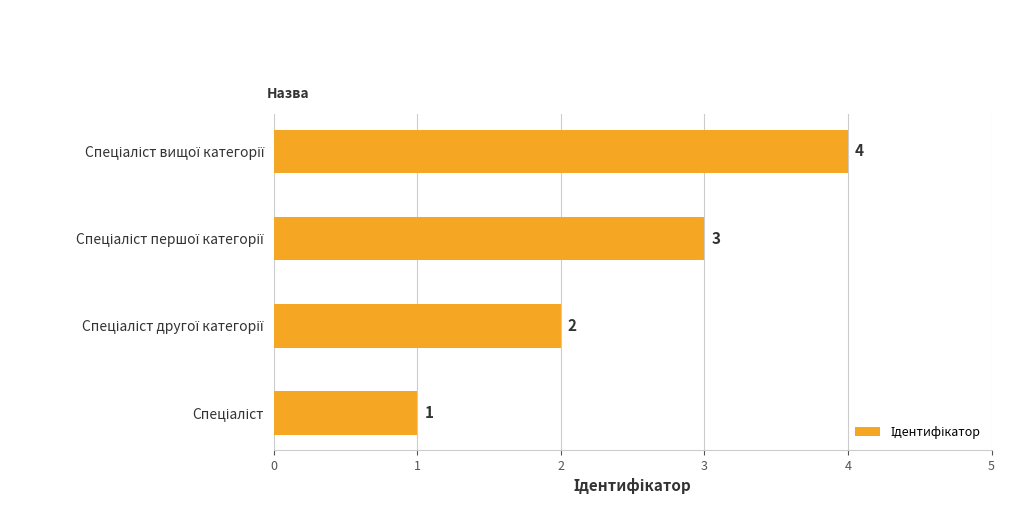

What is the maximum value shown in the chart?

4